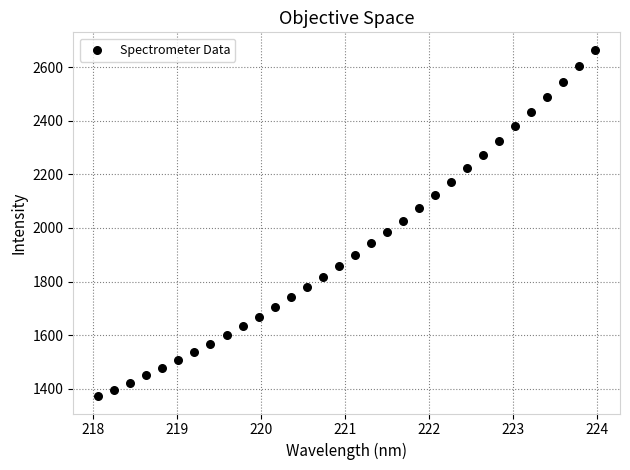

What is the range of Y values (max minus min)?

1293.0